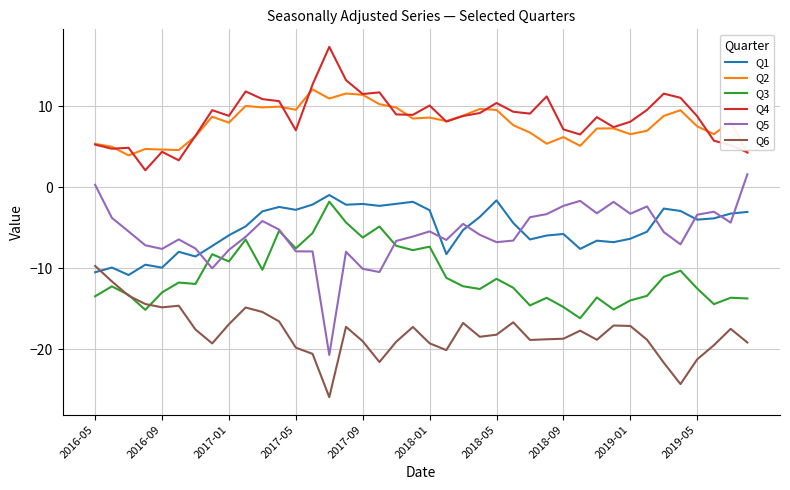

What are all the series names shown in the legend?

Q1, Q2, Q3, Q4, Q5, Q6